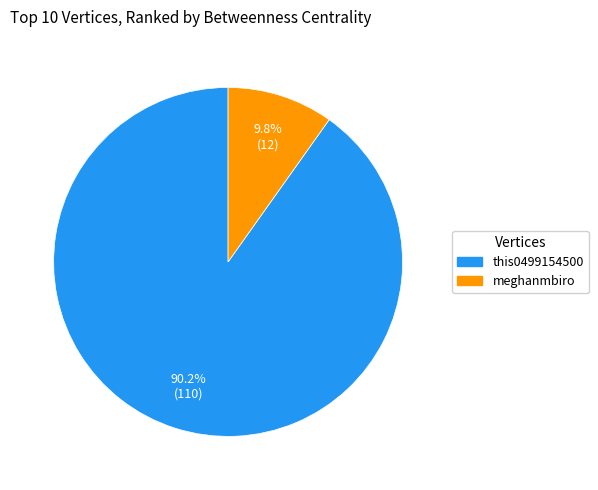

Is there any slice that represents more than half of the pie?

Yes